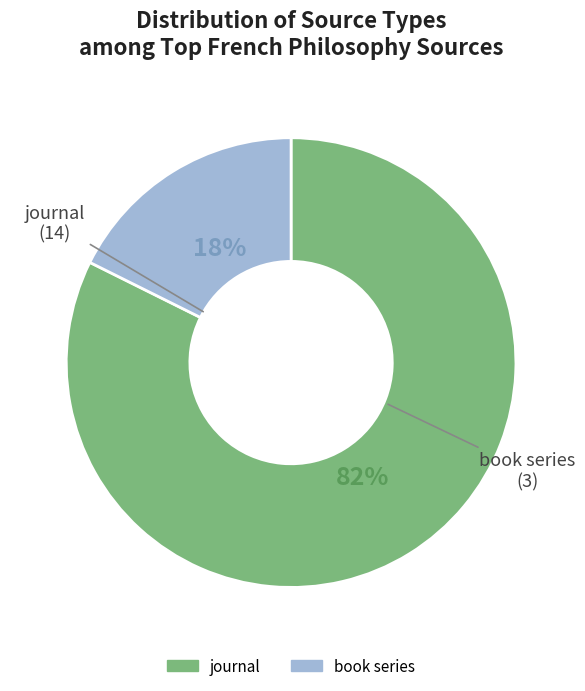

To the nearest percent, what portion does journal represent?

82%